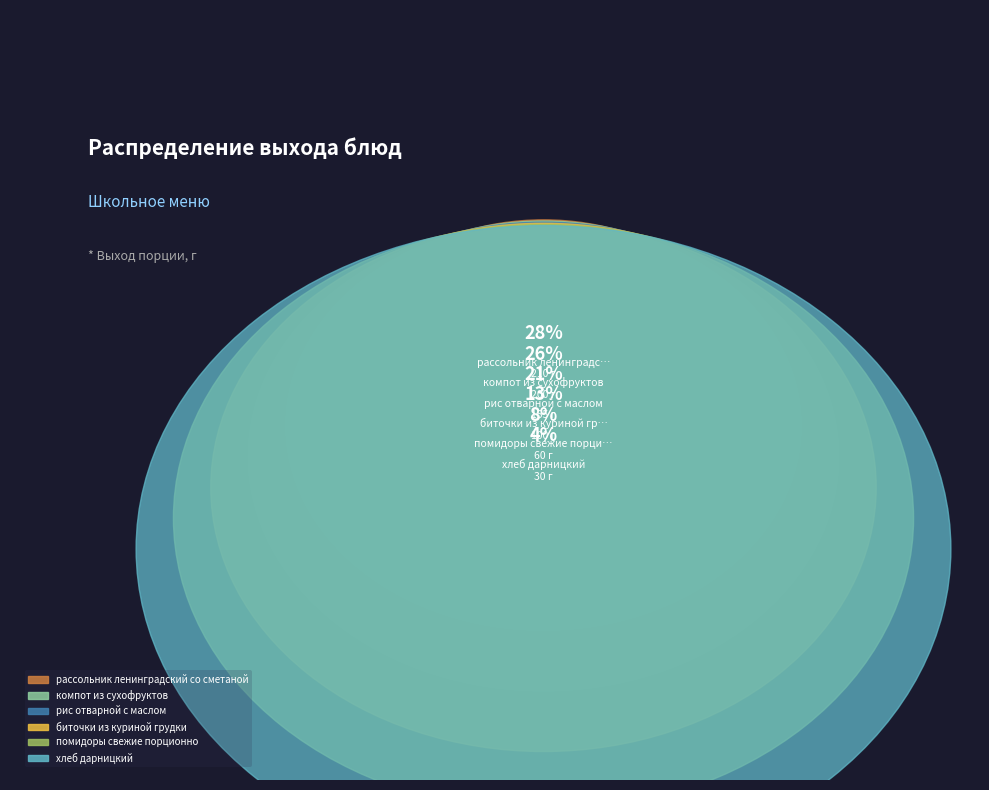

To the nearest percent, what portion does хлеб дарницкий represent?

4%